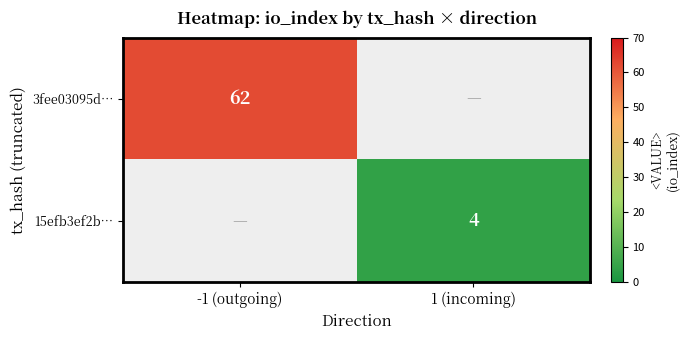

How many distinct data groups are displayed?

2